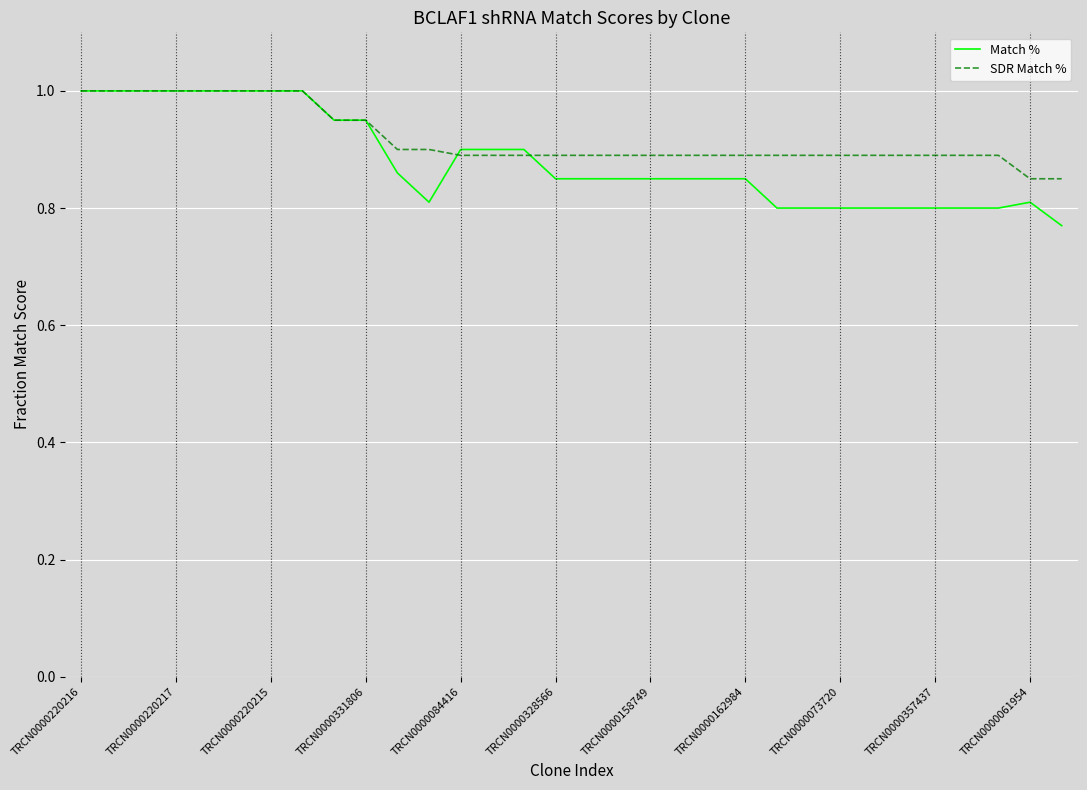

What is the greatest value displayed?

1.0